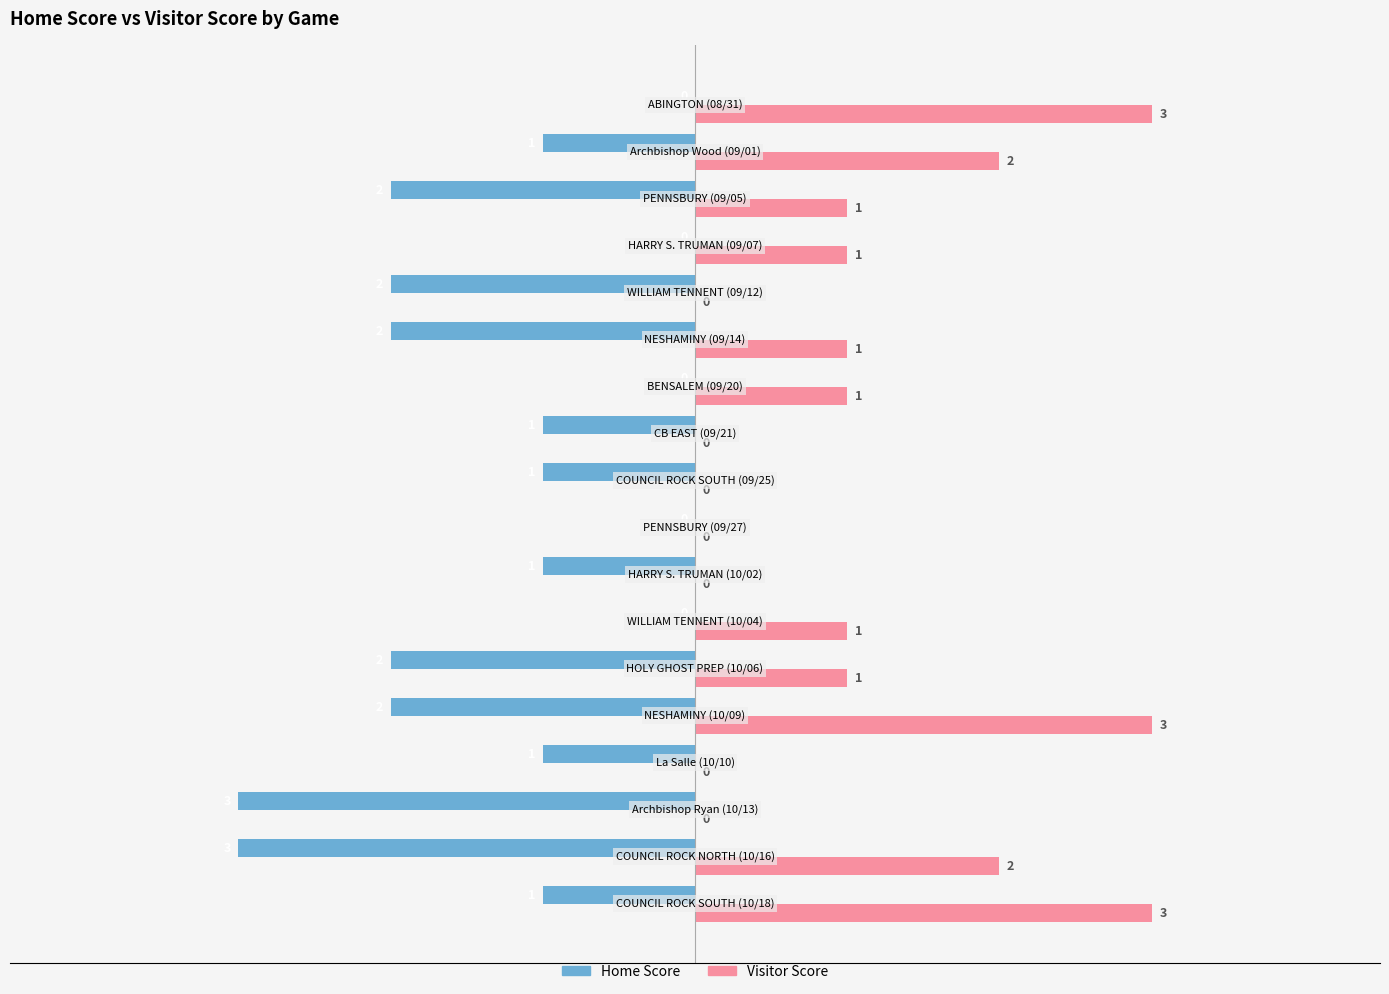

What is the greatest value displayed?

3